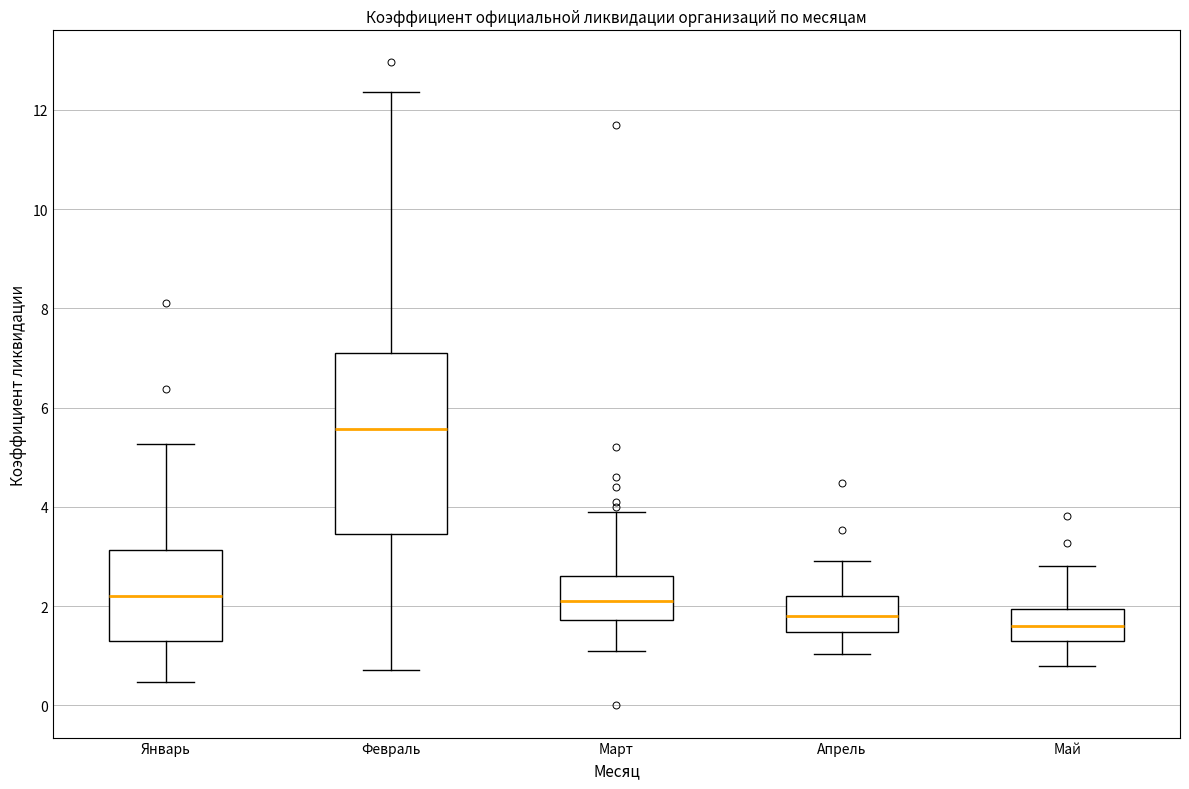

Reading left to right, read every box against the y-axis: the position of its median line, the range the box covers, and the ends of its whiskers. The values are not printed on the chart, so give them approximately, as read against the axis.

Январь: median 2.2, box 1.2 to 3.2, whiskers 0.4 to 5.2
Февраль: median 5.6, box 3.4 to 7.0, whiskers 0.8 to 12.4
Март: median 2.2, box 1.8 to 2.6, whiskers 1.2 to 4.0
Апрель: median 1.8, box 1.4 to 2.2, whiskers 1.0 to 3.0
Май: median 1.6, box 1.4 to 2.0, whiskers 0.8 to 2.8